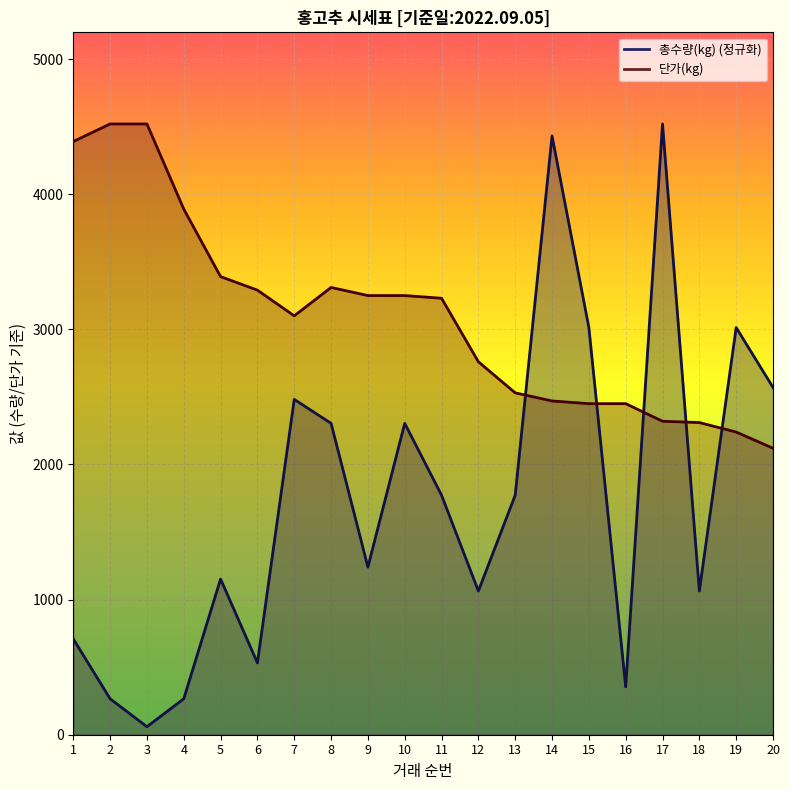

Between 7 and 11, which series saw the biggest shift?

총수량(kg)